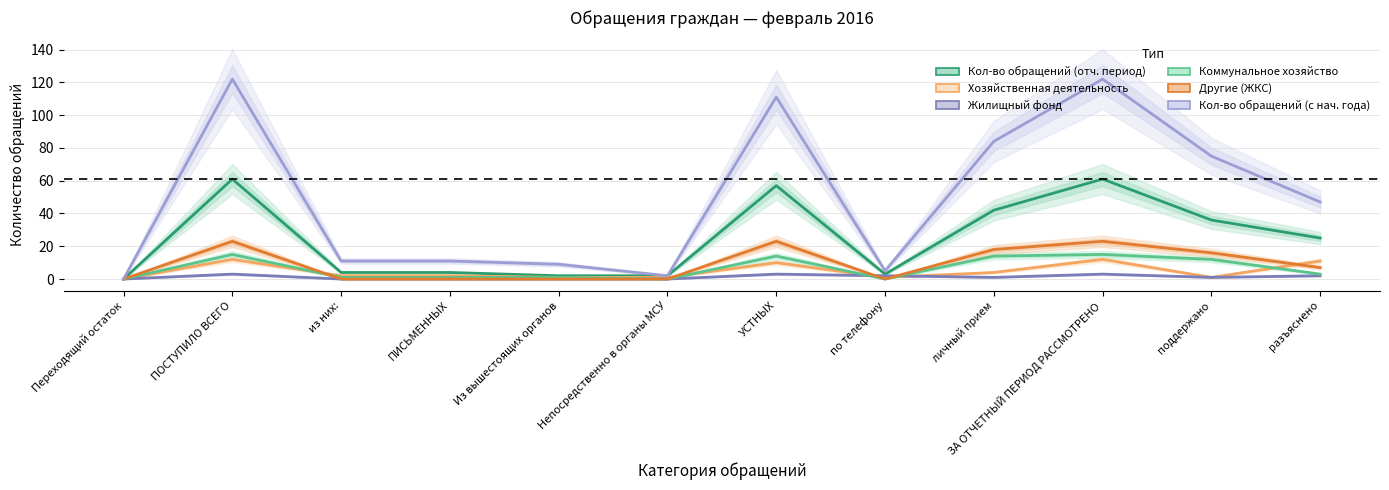

What is the label of the 7th point from the right?

Непосредственно в органы МСУ